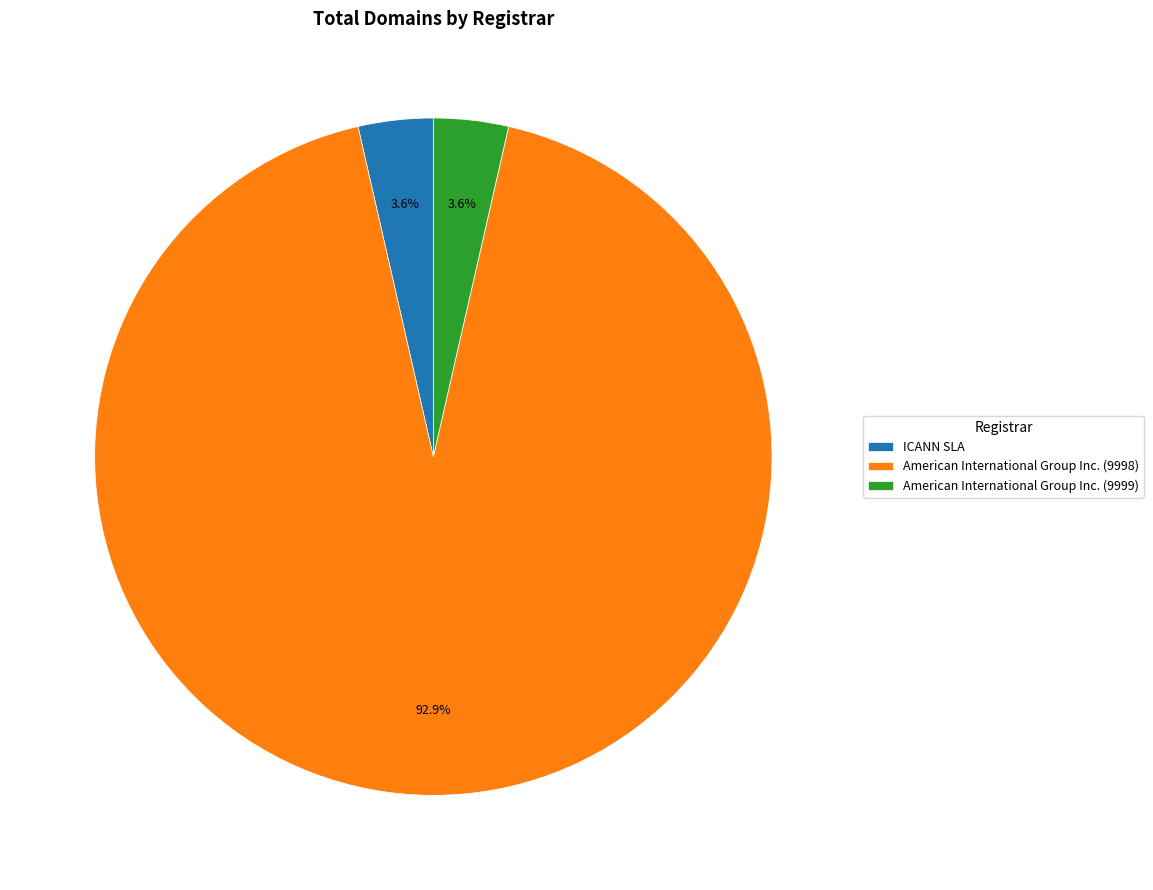

Which category accounts for the majority?

American International Group Inc. (9998)